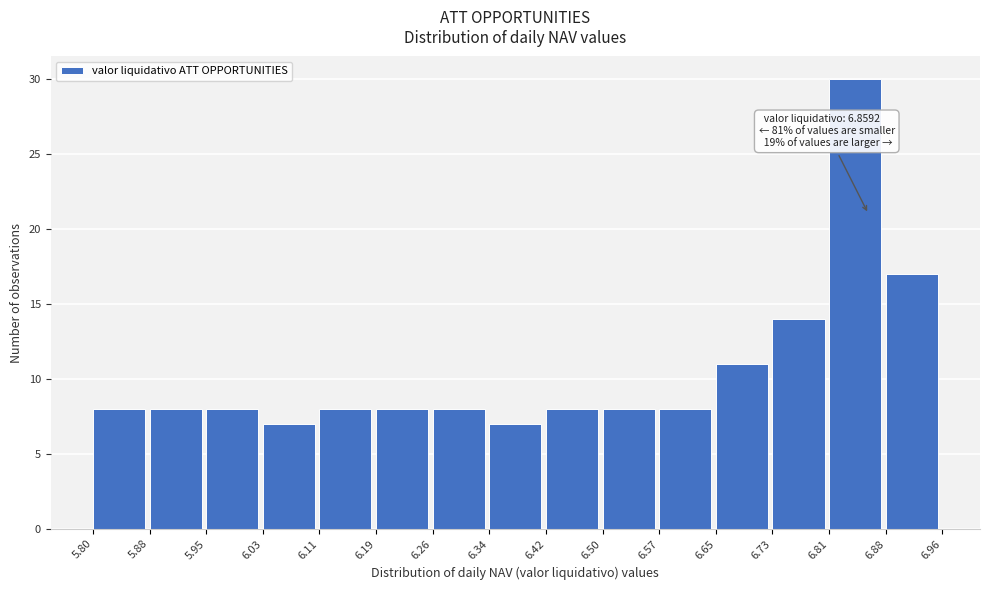

Over which range of the x-axis is the bar tallest?

6.81 to 6.88